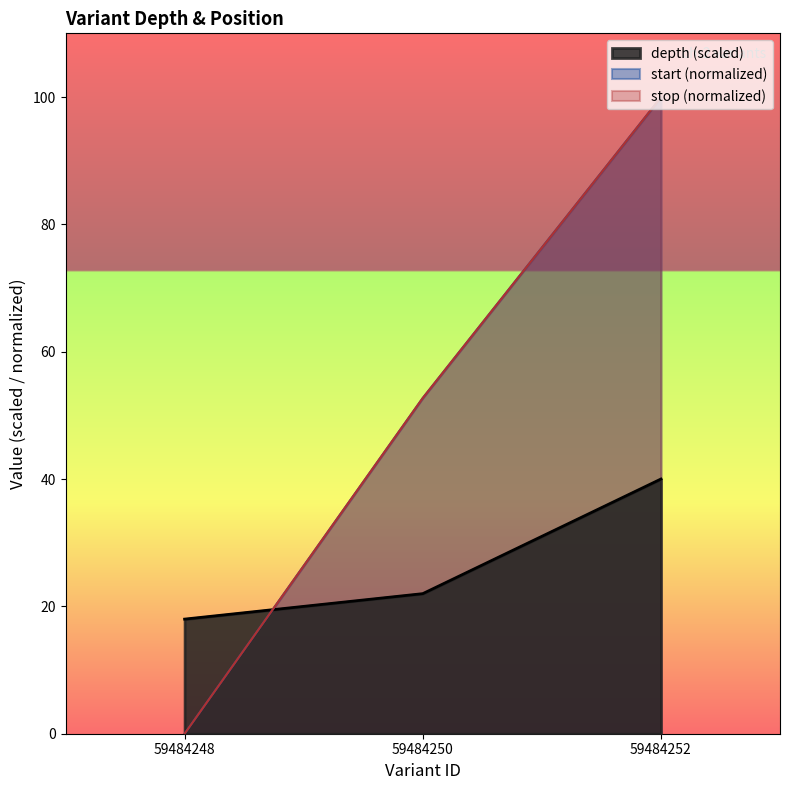

Which series has the largest total across all categories?

start